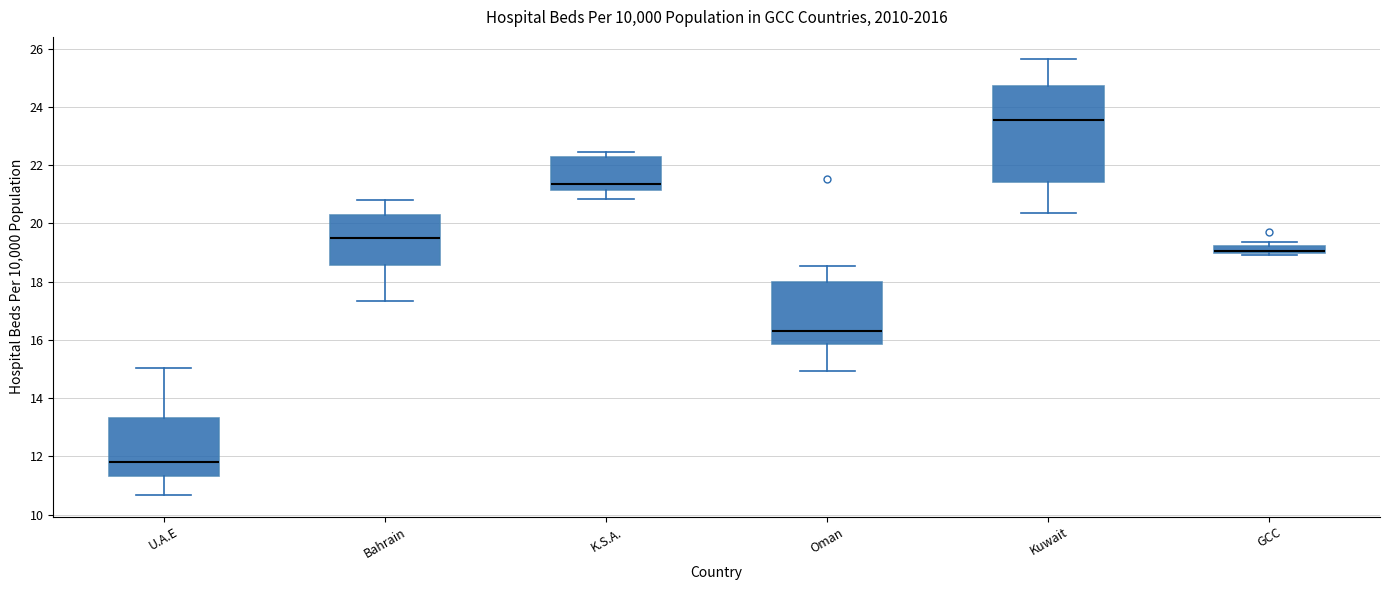

Which box is the tallest, from its lower edge to its upper edge?

Kuwait